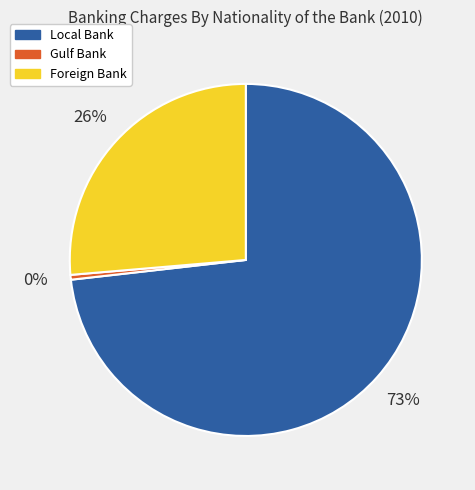

Is there any slice that represents more than half of the pie?

Yes